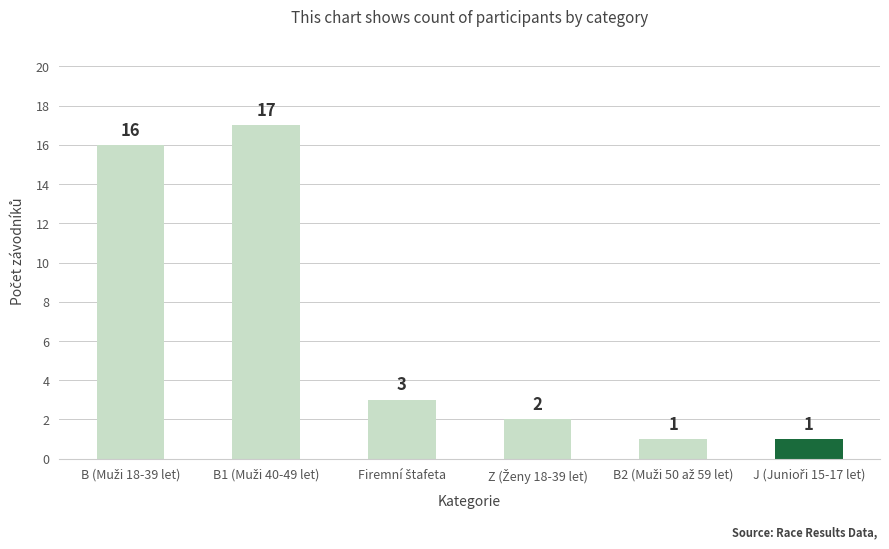

What is the maximum value shown in the chart?

17